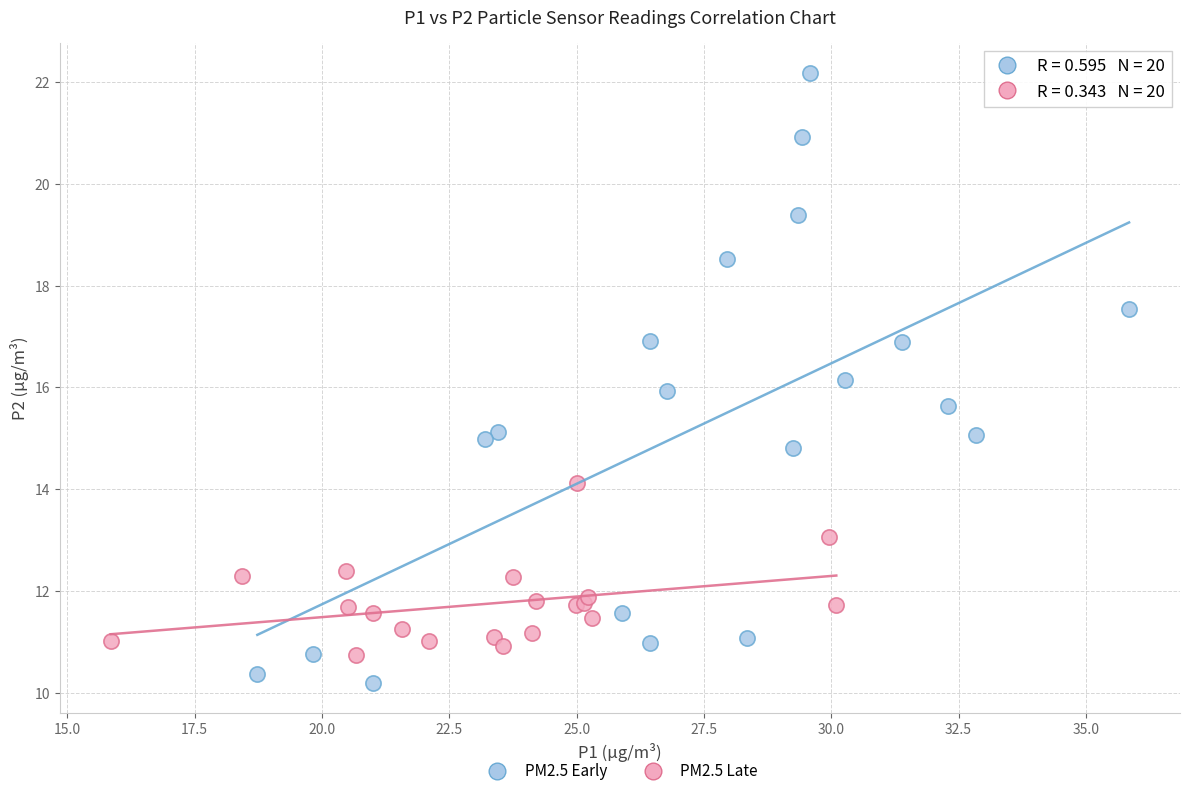

What are all the series names shown in the legend?

PM2.5 Early, PM2.5 Late